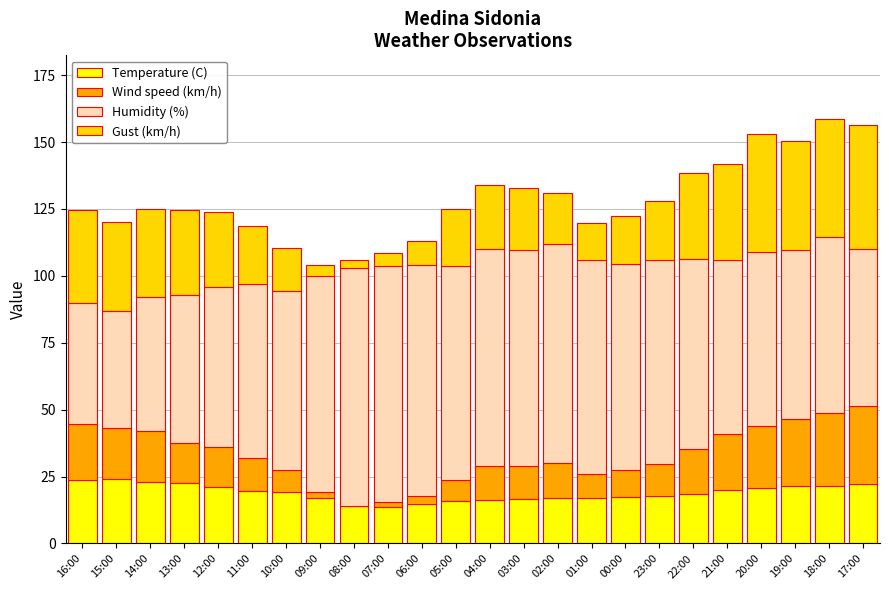

True or false: Temperature (C) has a value of 23.1 at 14:00.

True